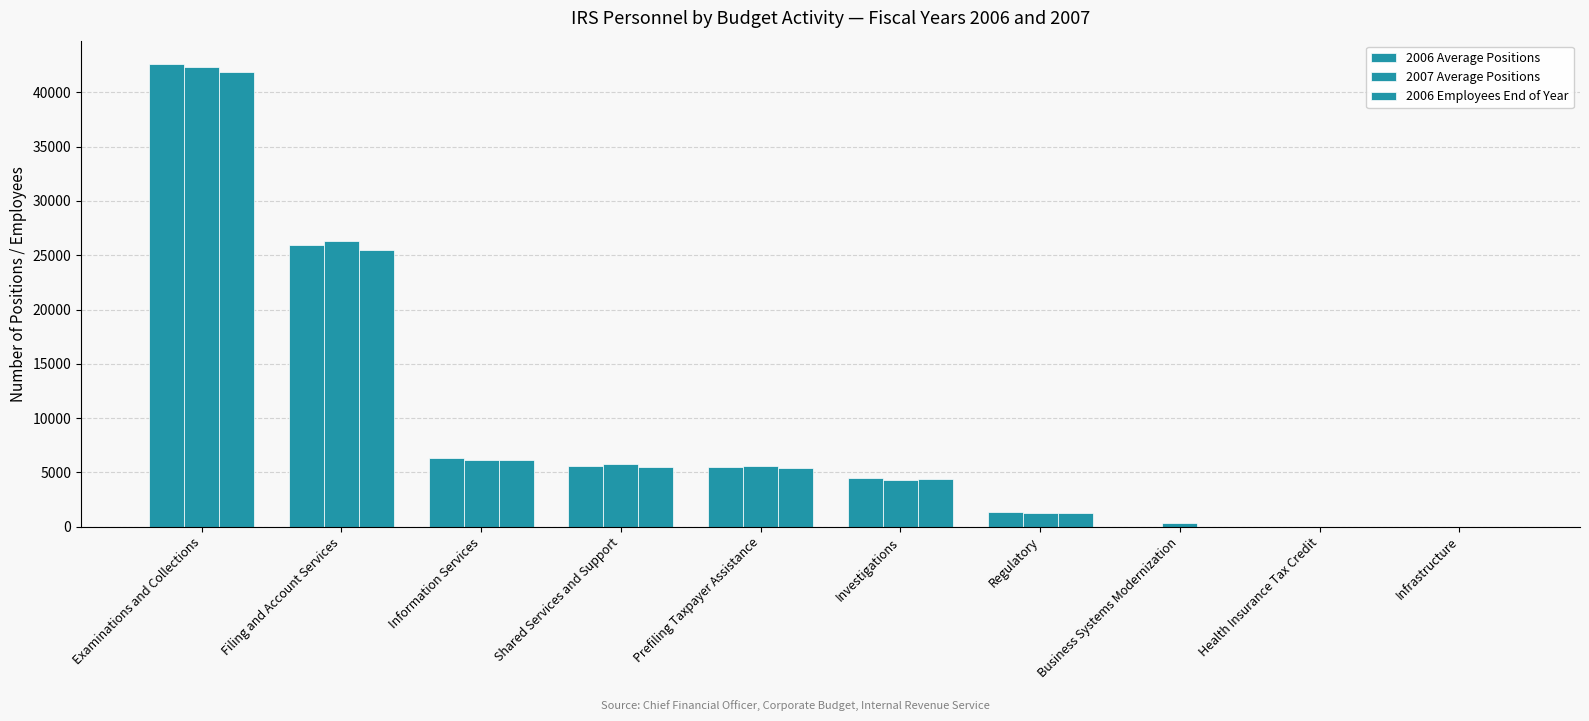

What is the difference between the second highest and second lowest values in the 2006 Average Positions series?

25925